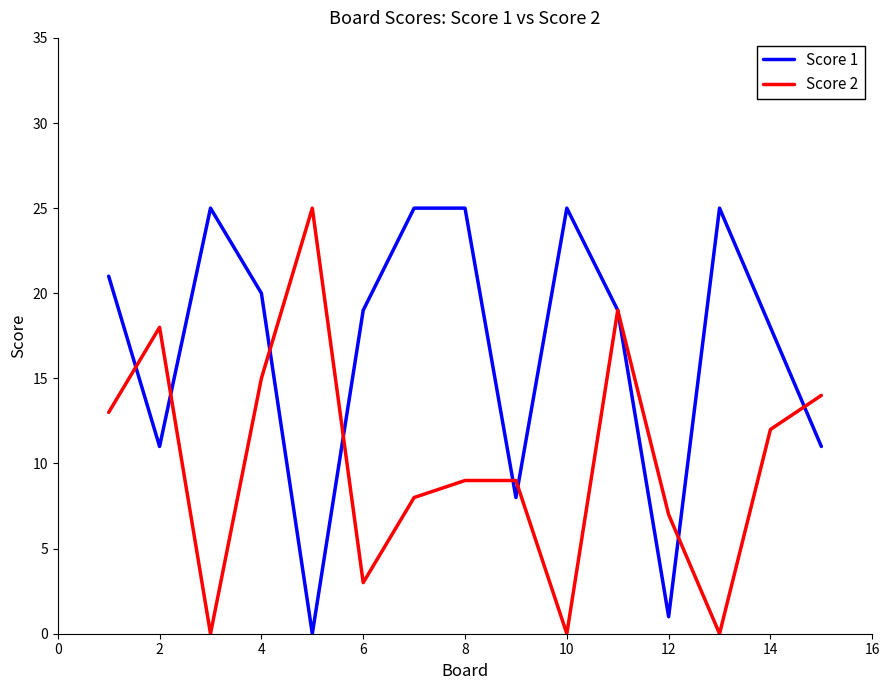

Does the chart display data point markers on the line(s)?

No